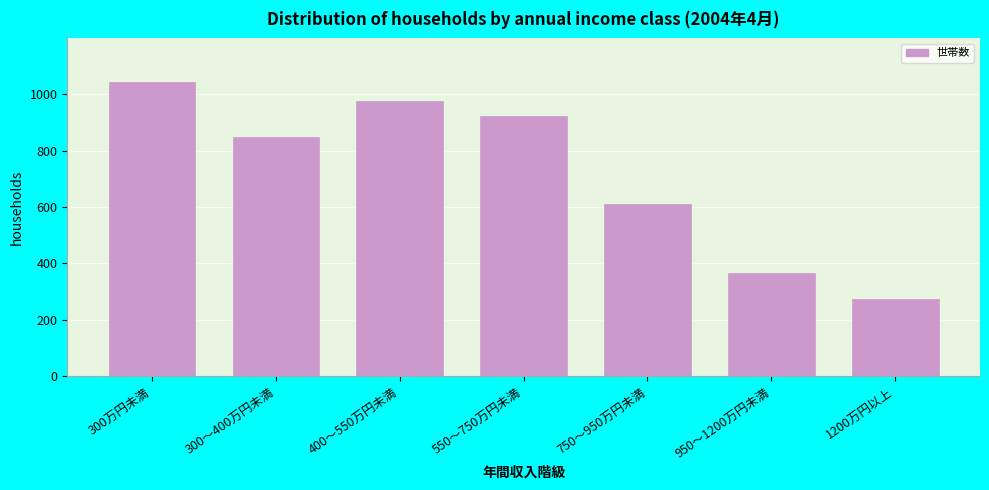

Reading left to right, extract all data points from this chart.

1042	849	977	922	610	367	273